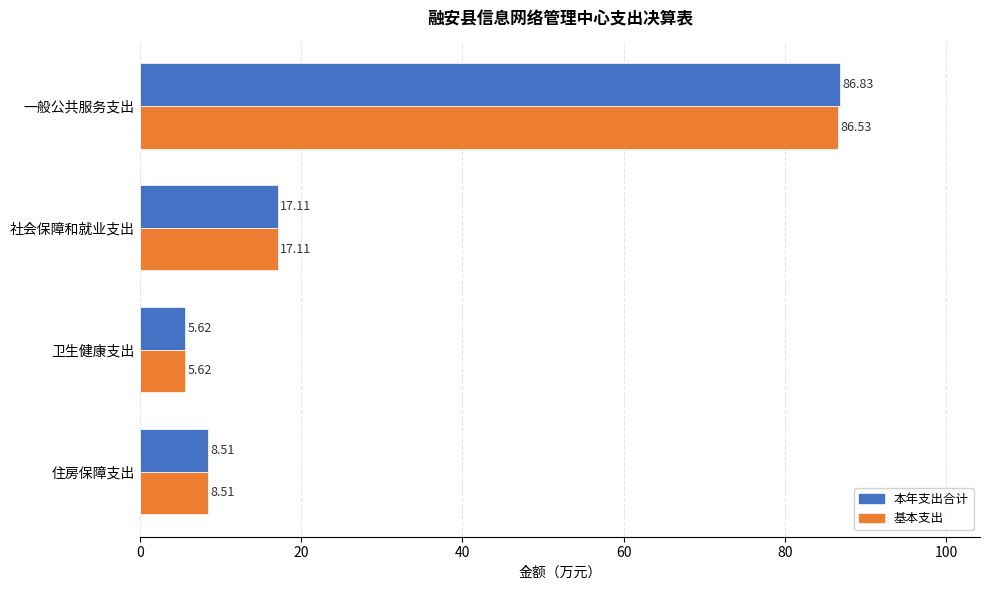

What is the difference between the maximum and minimum values in the 基本支出 series?

80.9